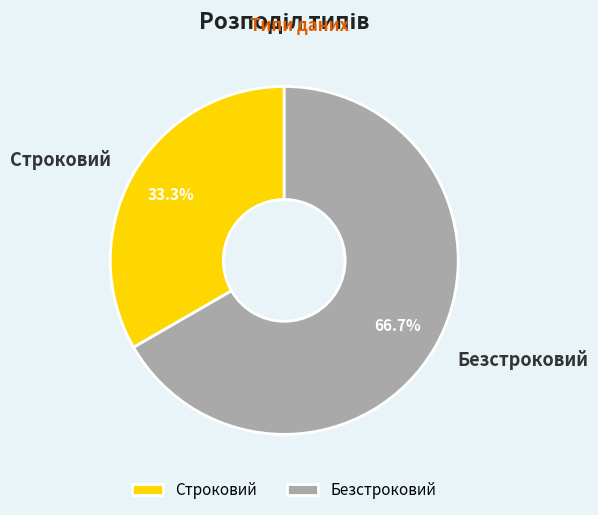

Is the sum of Строковий and Безстроковий greater than half?

Yes